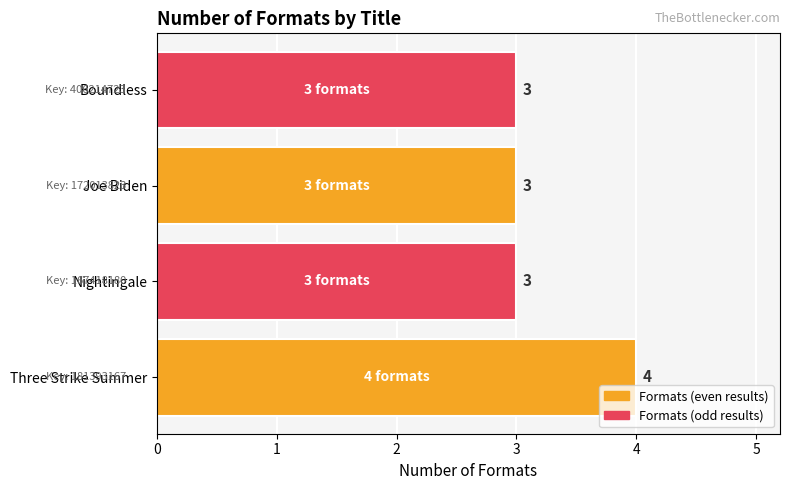

Reading top to bottom, what are all the values shown in this chart?

Boundless=3	Joe Biden=3	Nightingale=3	Three Strike Summer=4